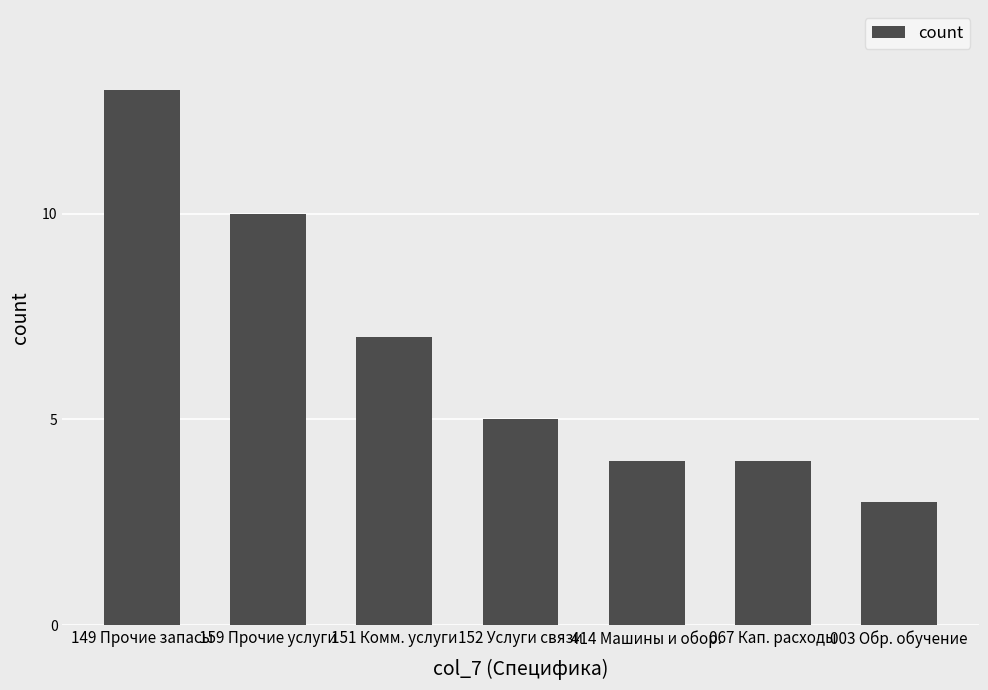

What position from the right is 414 Машины и обор.?

3